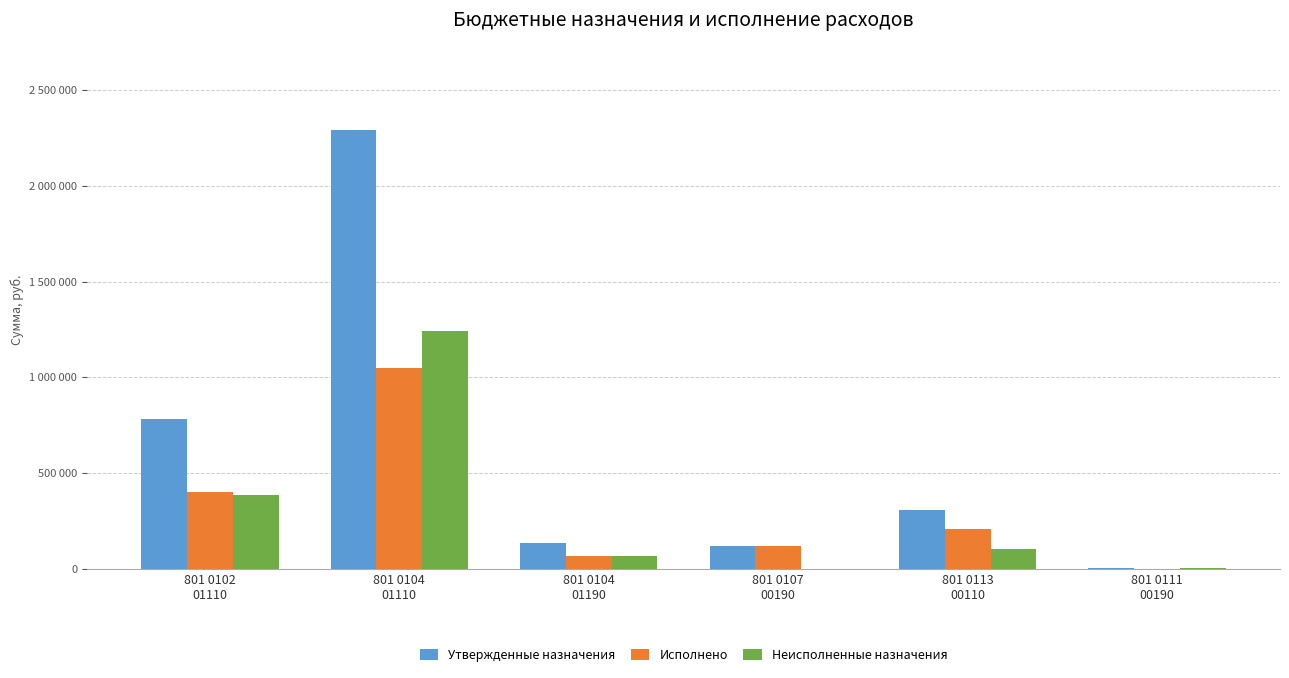

Are the bars horizontal?

No